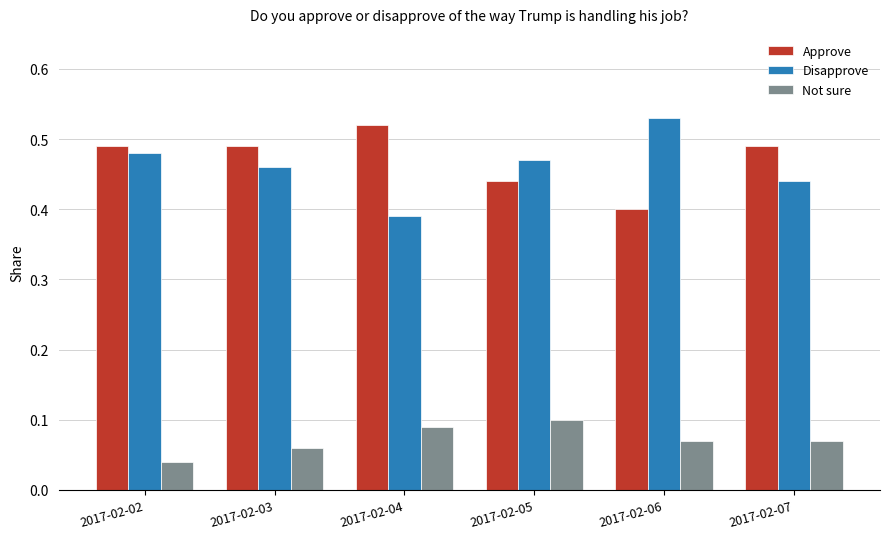

The Disapprove series shows 0.8 at 2017-02-07. True or false?

False